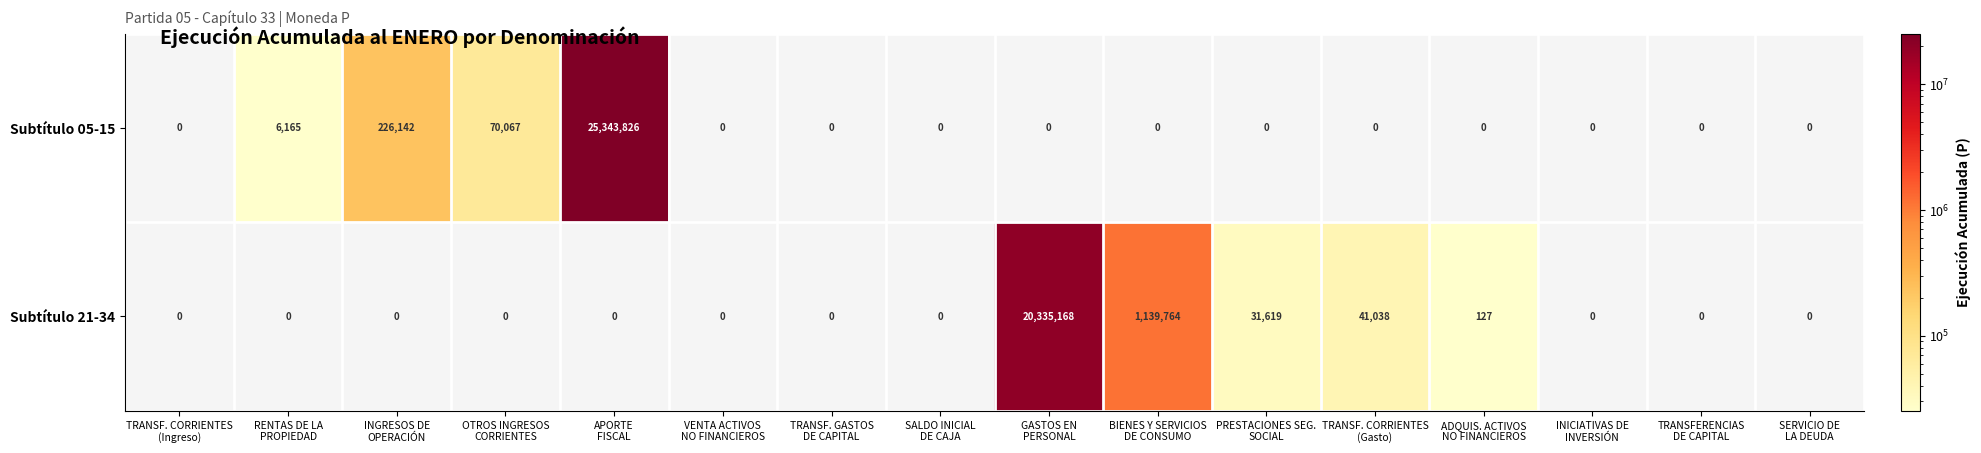

Rank the series by their maximum value, from highest to lowest.

Subtítulo 05-15, Subtítulo 21-34